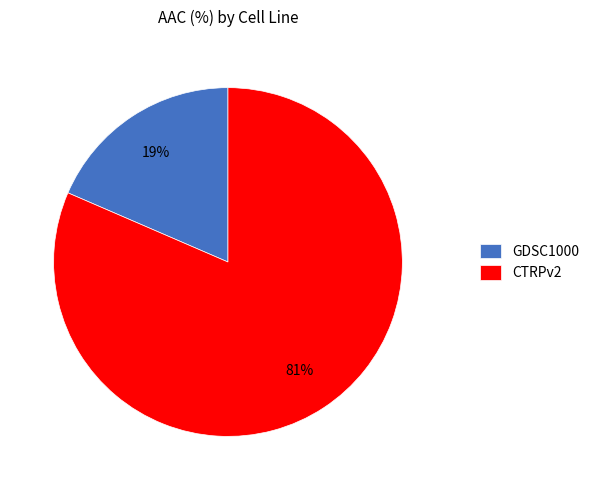

Between CTRPv2 and GDSC1000, which is larger?

CTRPv2